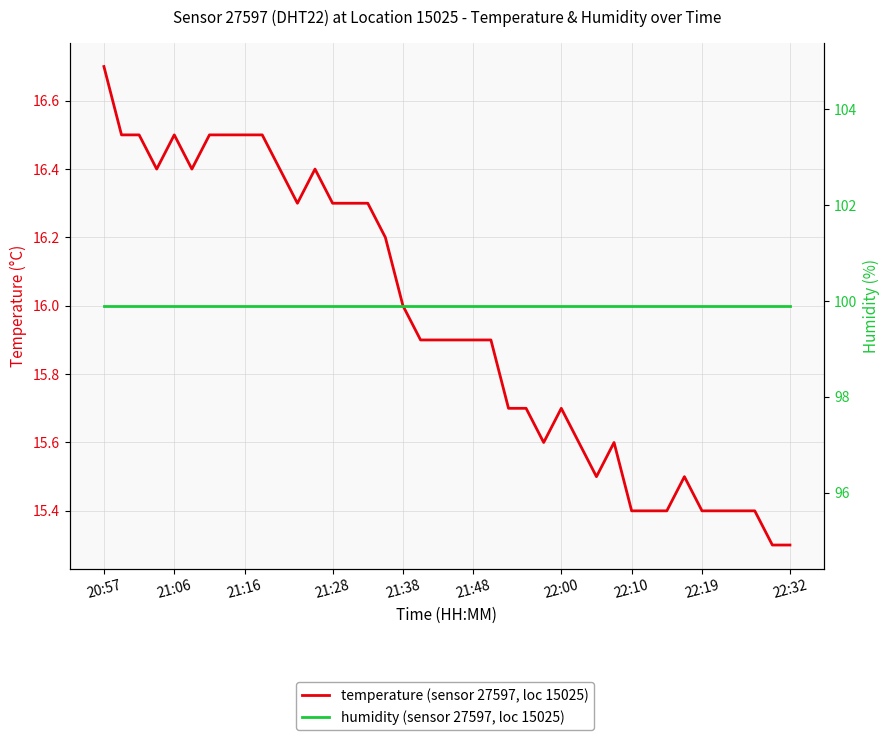

True or false: humidity (sensor 27597, loc 15025) and temperature (sensor 27597, loc 15025) intersect in this chart.

False